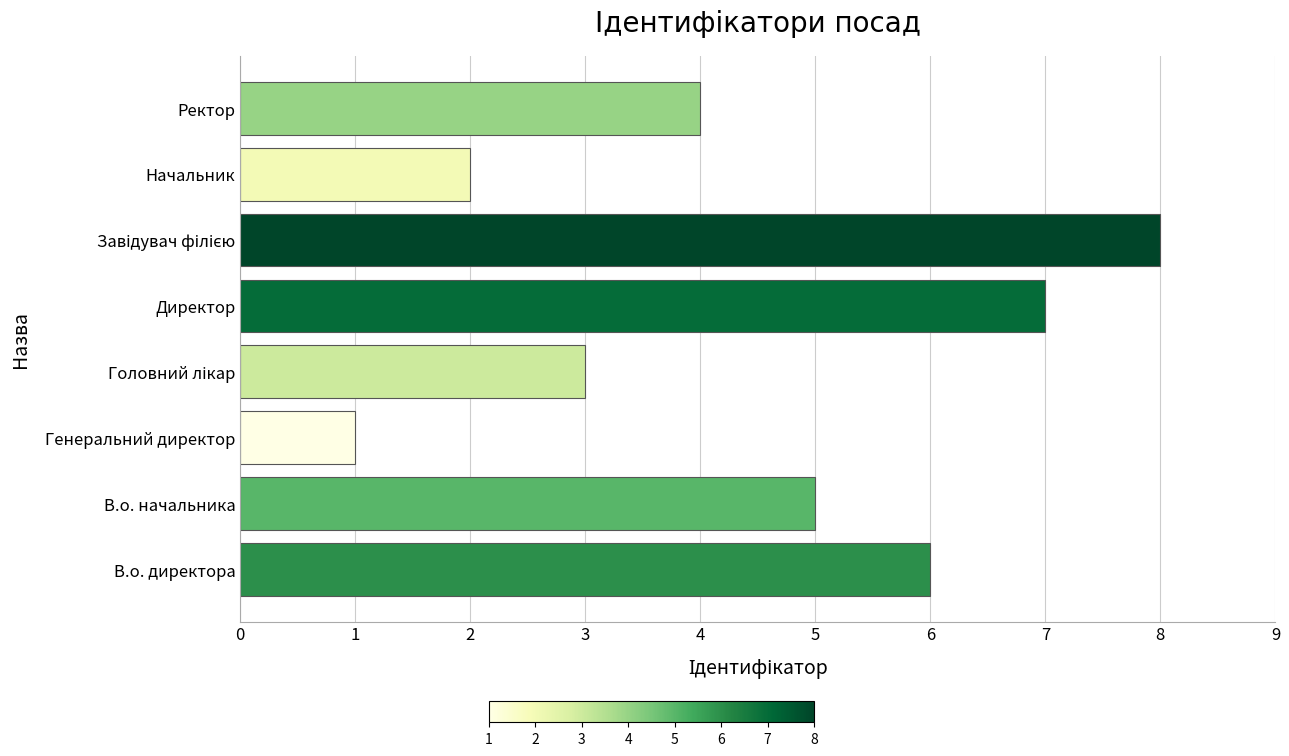

The chart shows a value of 2 at Начальник. True or false?

True